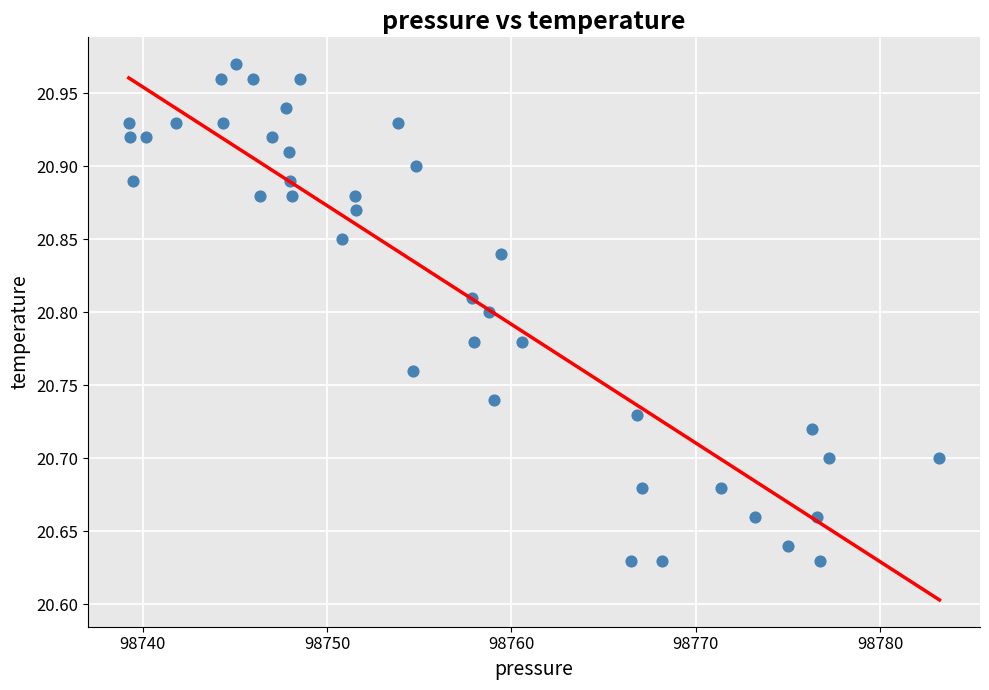

What is the range of X values (max minus min)?

44.0